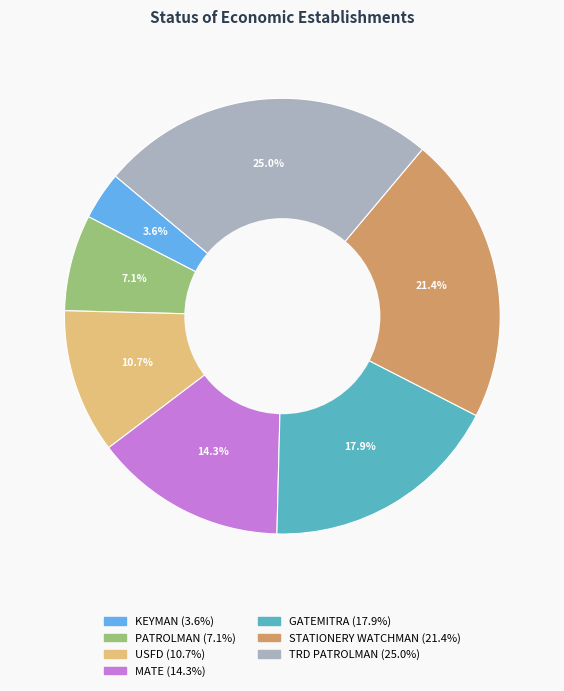

Count the number of slices in the pie.

7